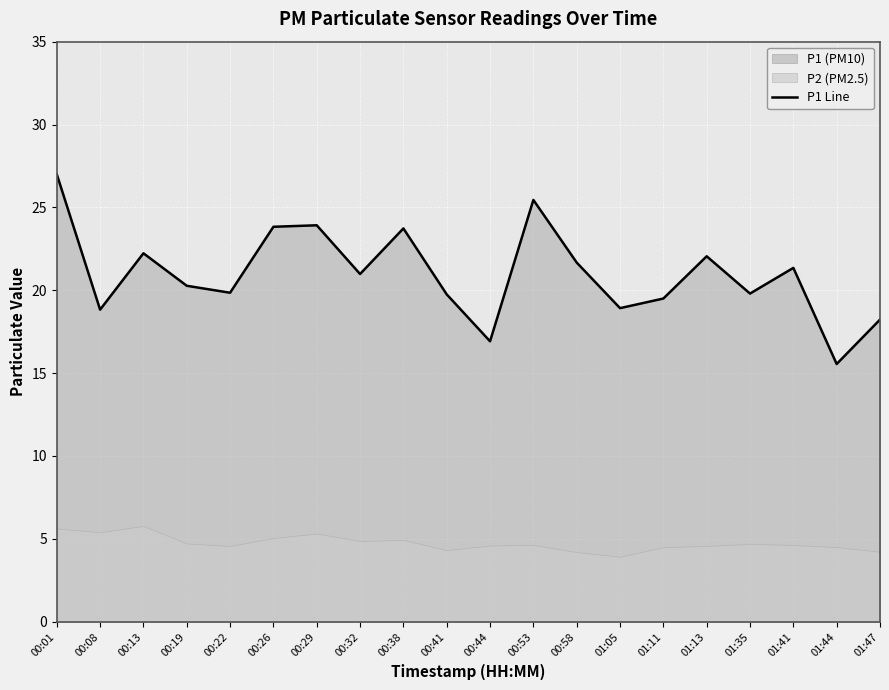

Which category has the highest value across all series?

00:01